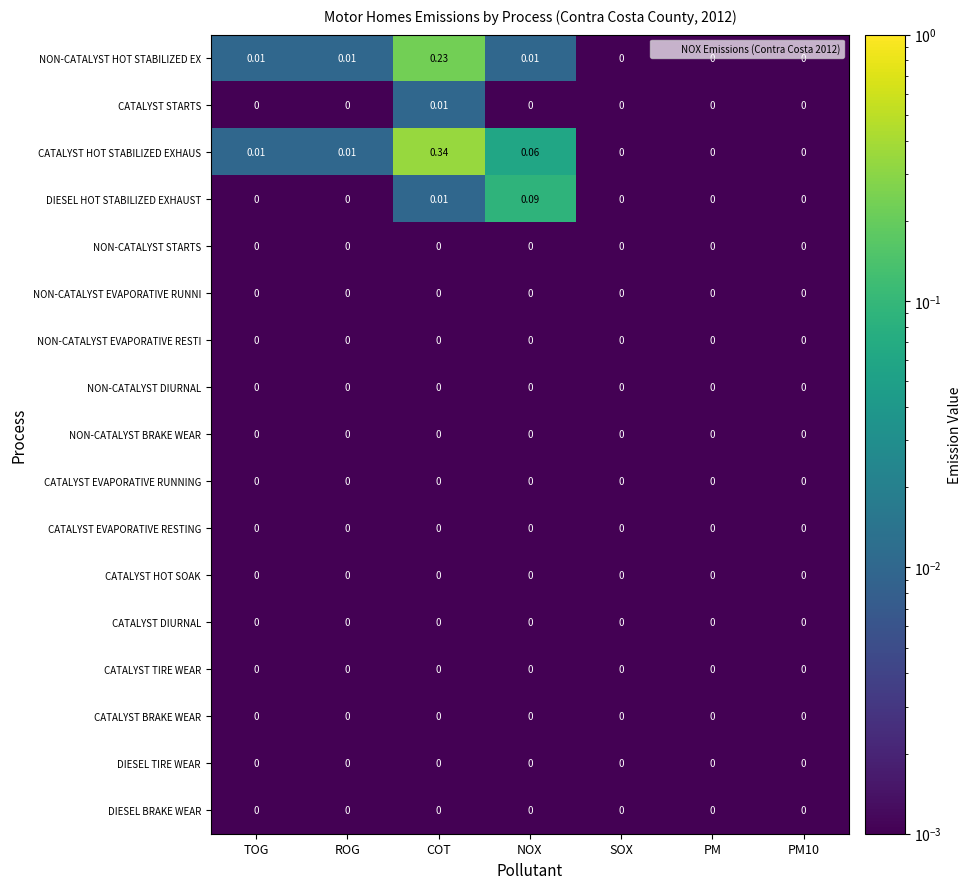

How many data points does each series have?

7